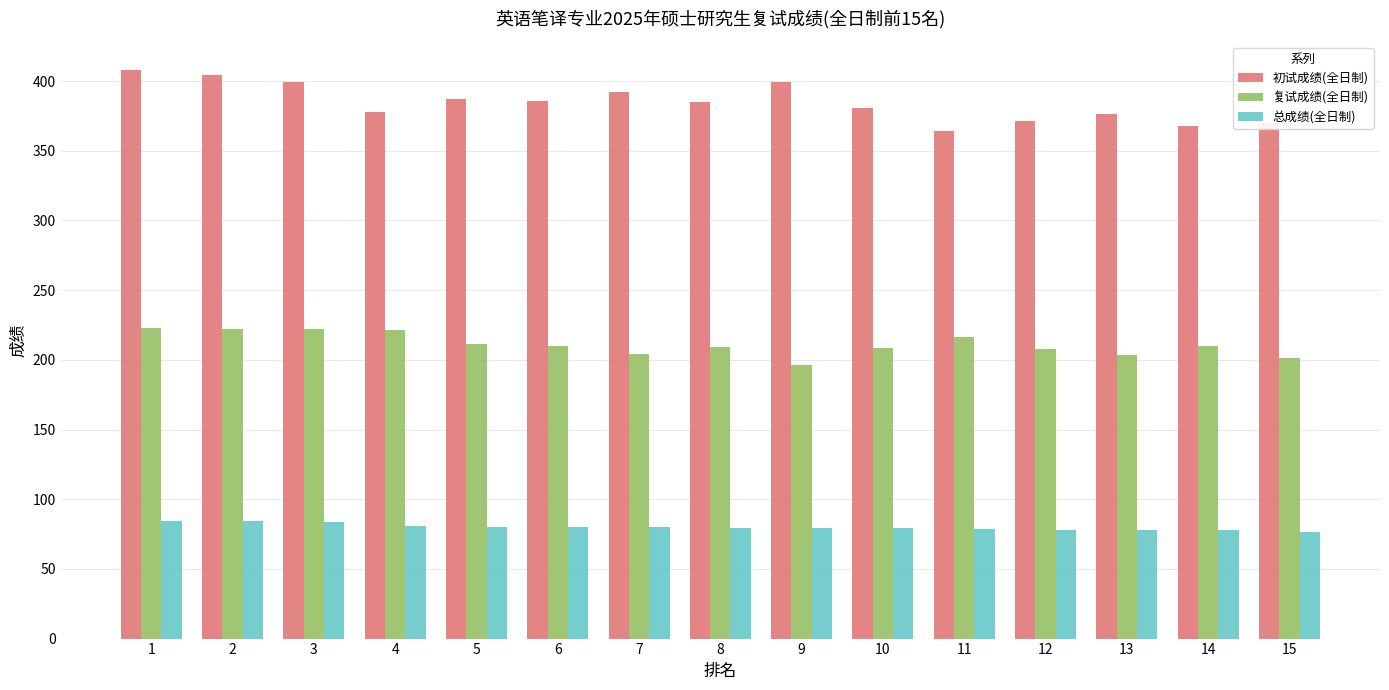

Does the chart contain any negative values?

No